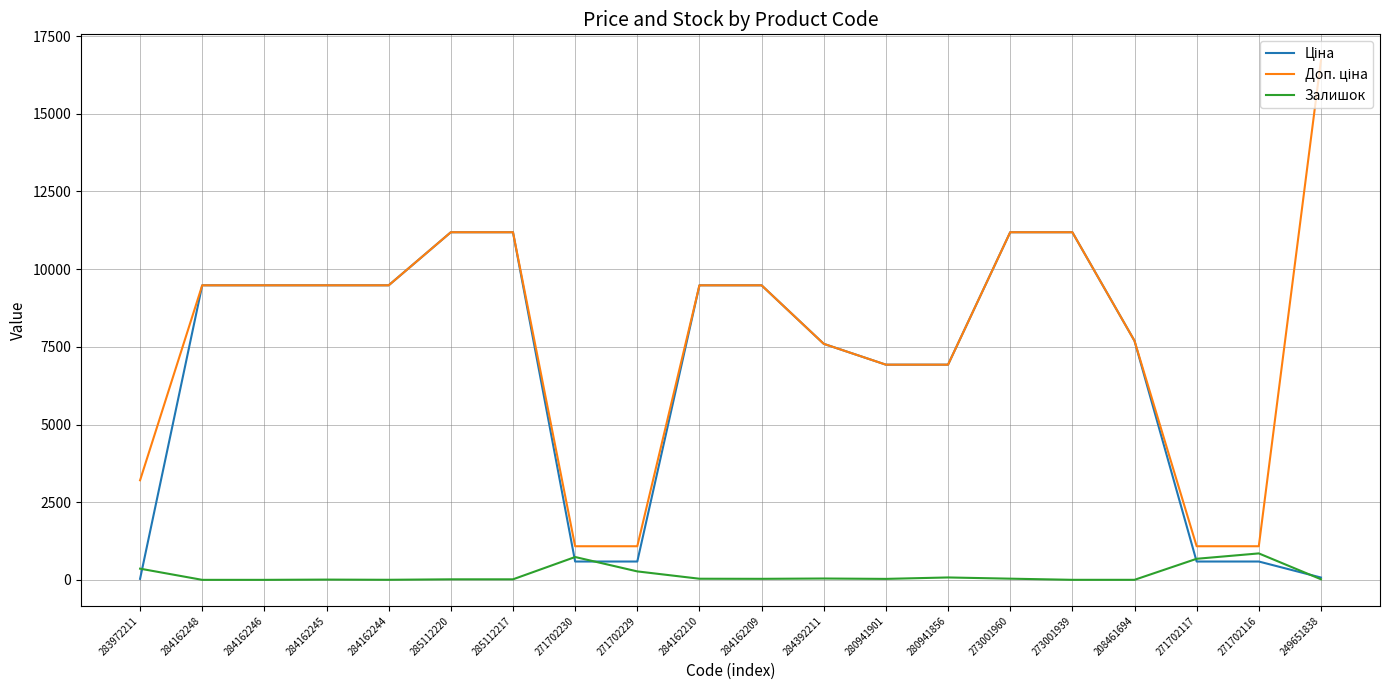

Which label corresponds to the largest value in the chart?

249651838